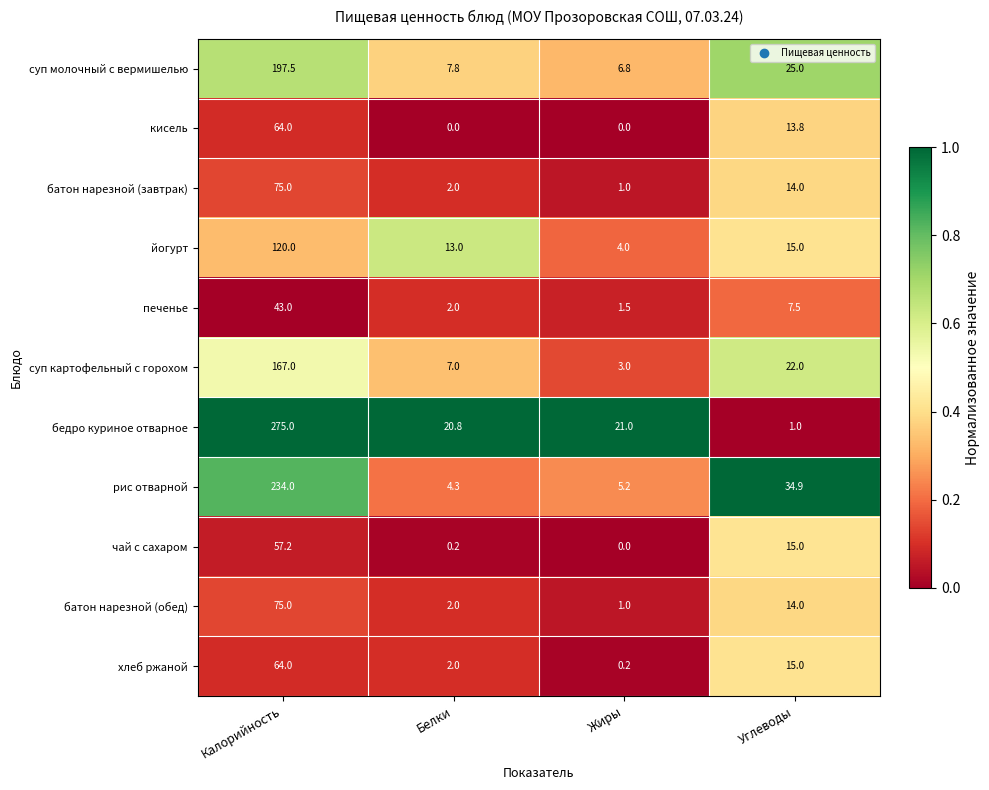

At how many categories does at least one series exceed 0?

4